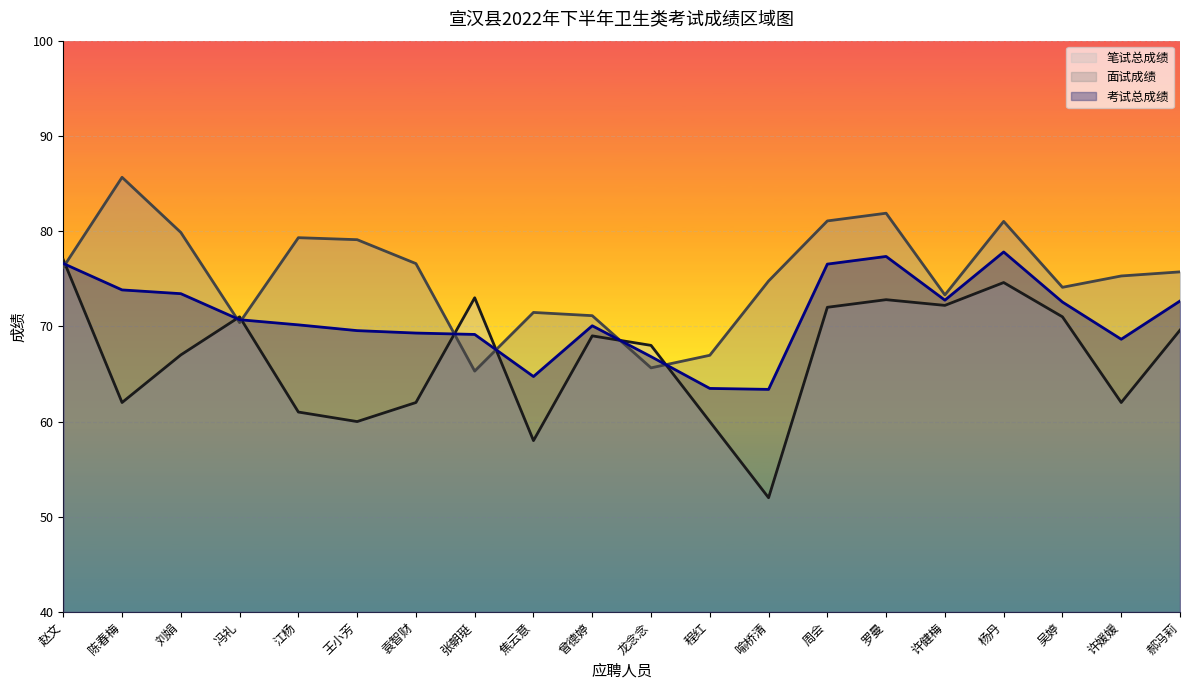

What is the average value of the 考试总成绩 series?

71.0